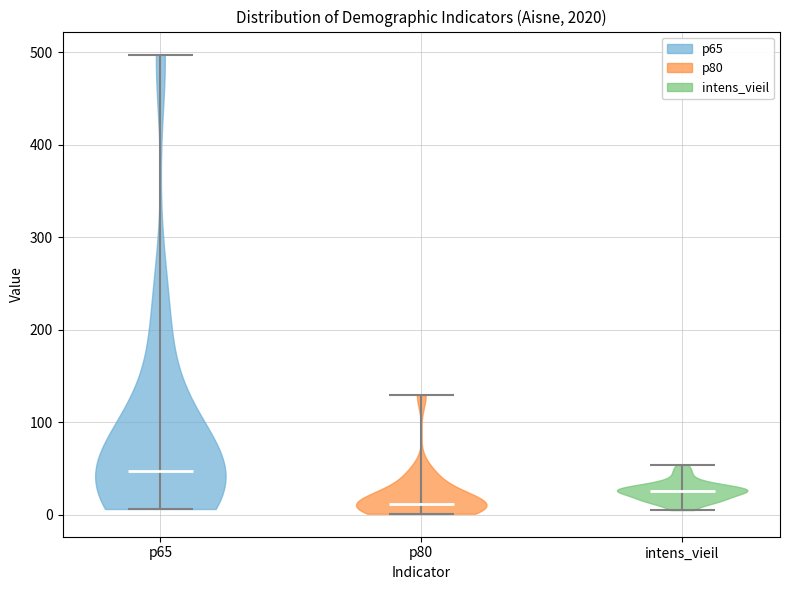

What is the highest point the violin for p65 reaches on the y-axis? The values are not printed on the chart, so give them approximately, as read against the axis.

500